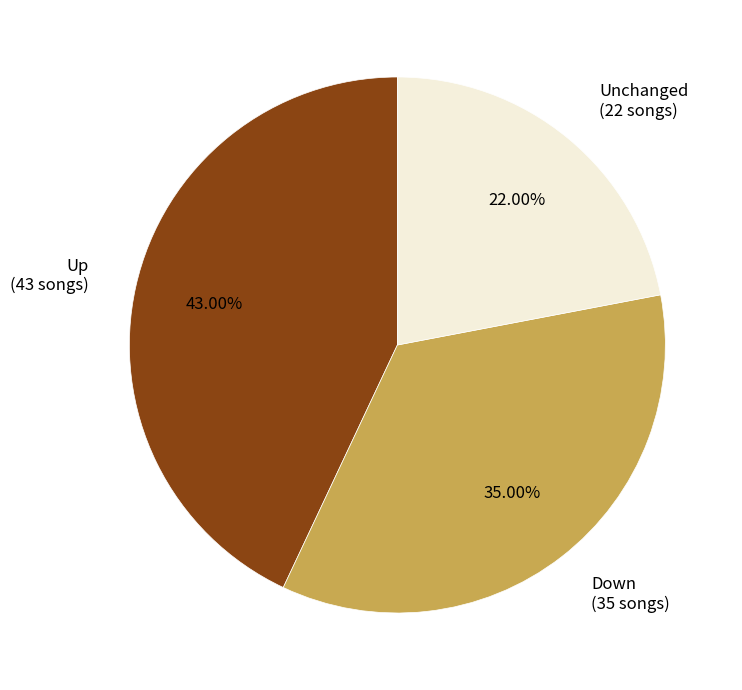

Is there any slice that represents more than half of the pie?

No